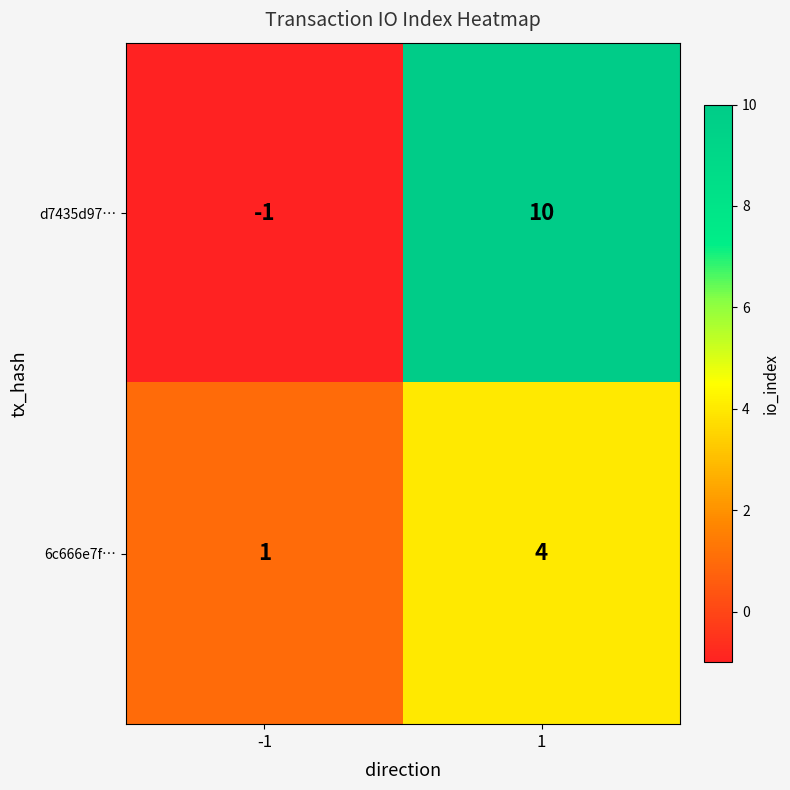

Rank the series at 1 from lowest to highest value.

6c666e7f…, d7435d97…